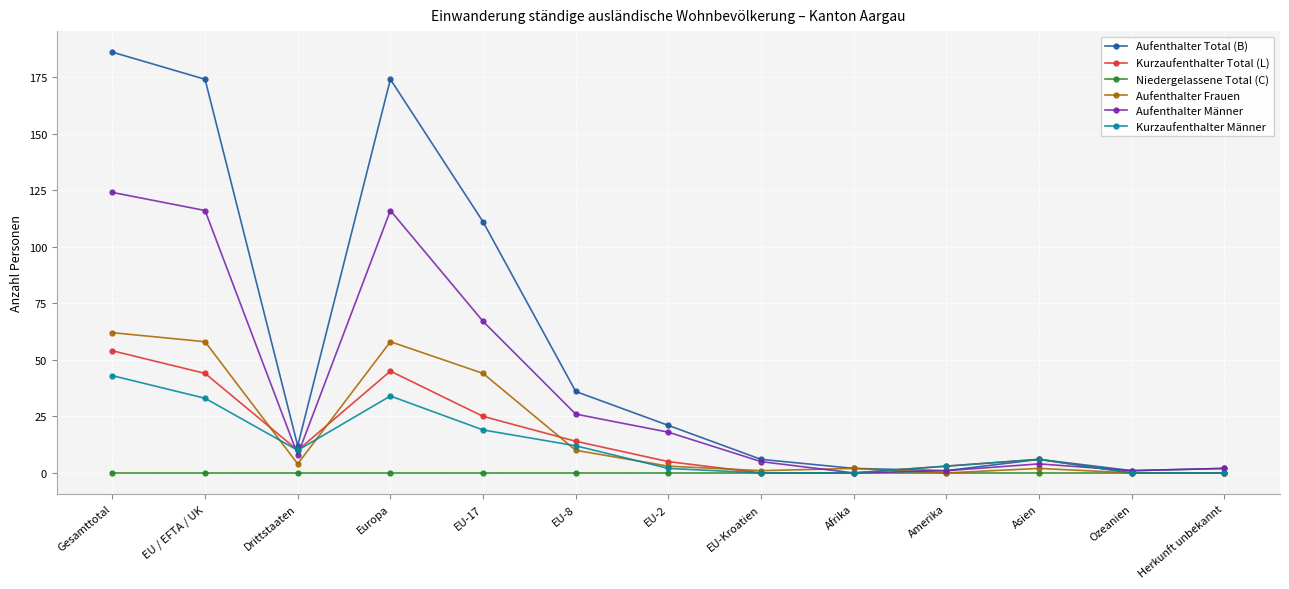

Which series has the widest spread of values?

Aufenthalter Total (B)